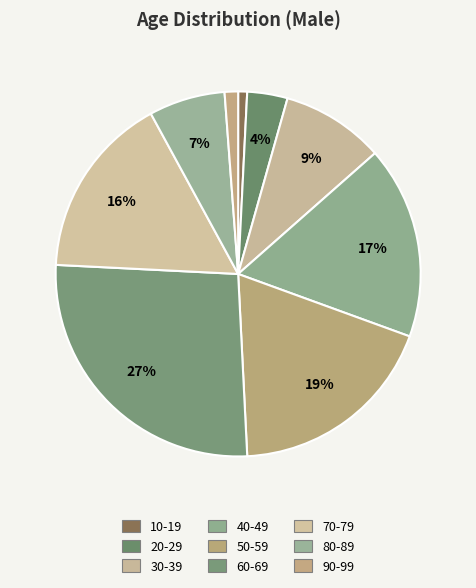

How many segments does this pie chart have?

9